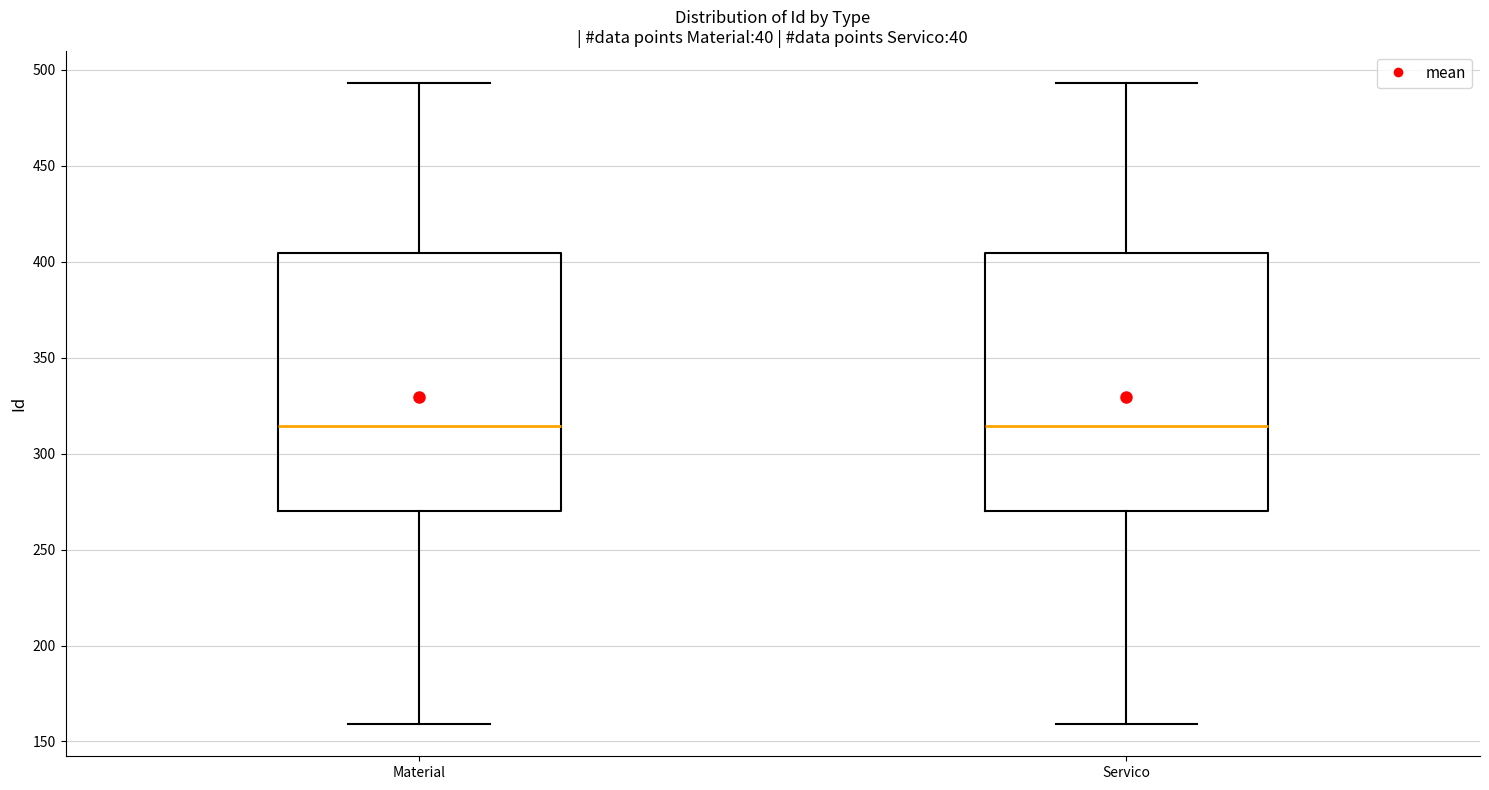

Reading left to right, transcribe this box plot: for each box, give where its median line is, the range the box spans, and where its two whiskers end, as read against the y-axis. The values are not printed on the chart, so give them approximately, as read against the axis.

Material: median 315, box 270 to 405, whiskers 160 to 495
Servico: median 315, box 270 to 405, whiskers 160 to 495